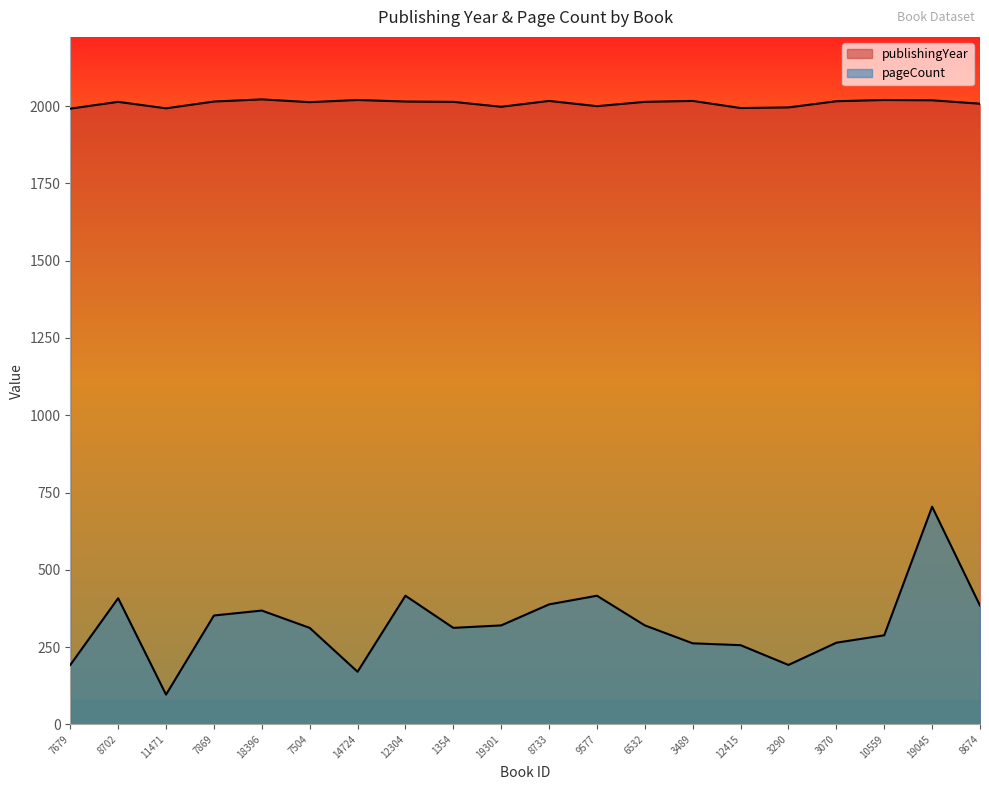

The value of pageCount at 18396 is 368. True or false?

True